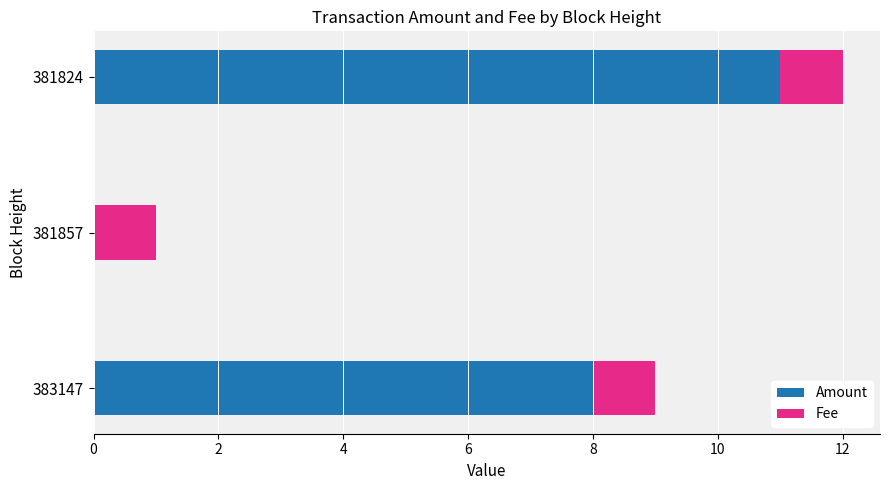

Where is Amount nearest to the value 5?

383147